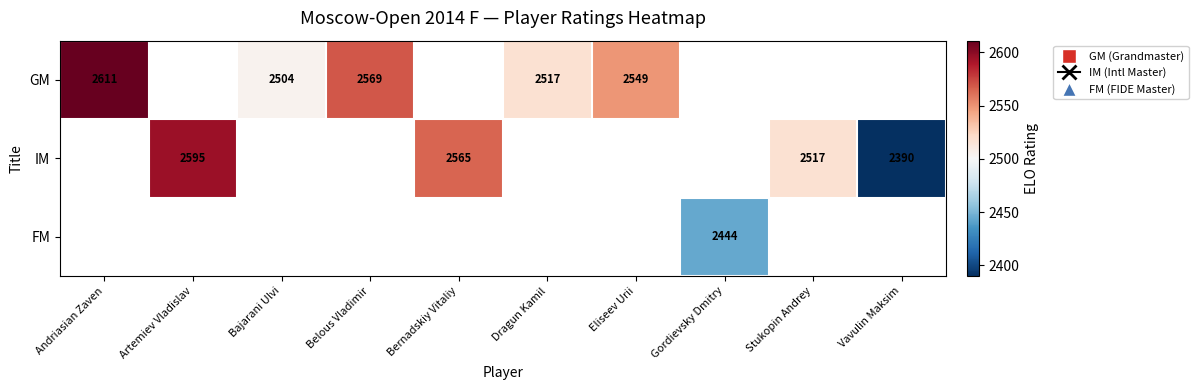

Is the value of IM at Vavulin Maksim greater than the value of GM at Belous Vladimir?

No